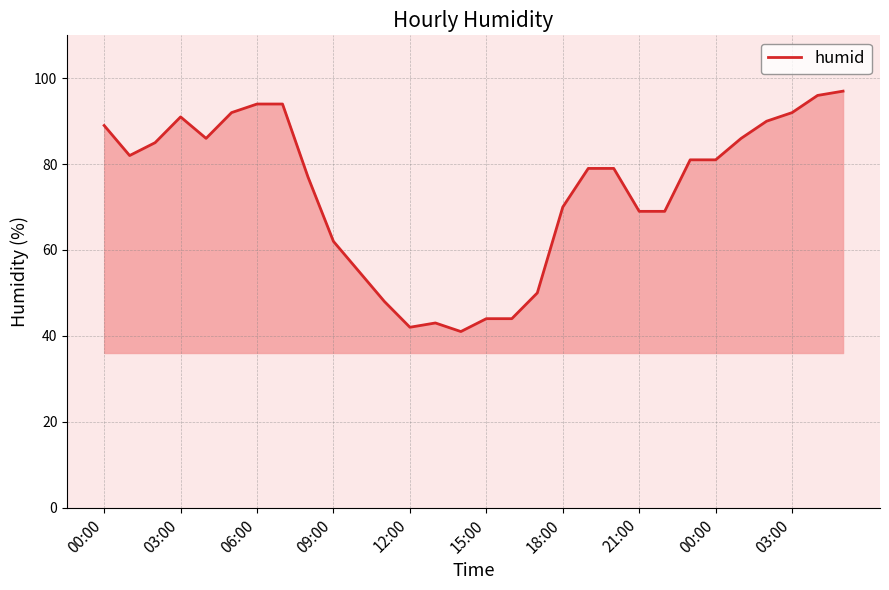

What is the smallest value displayed?

41